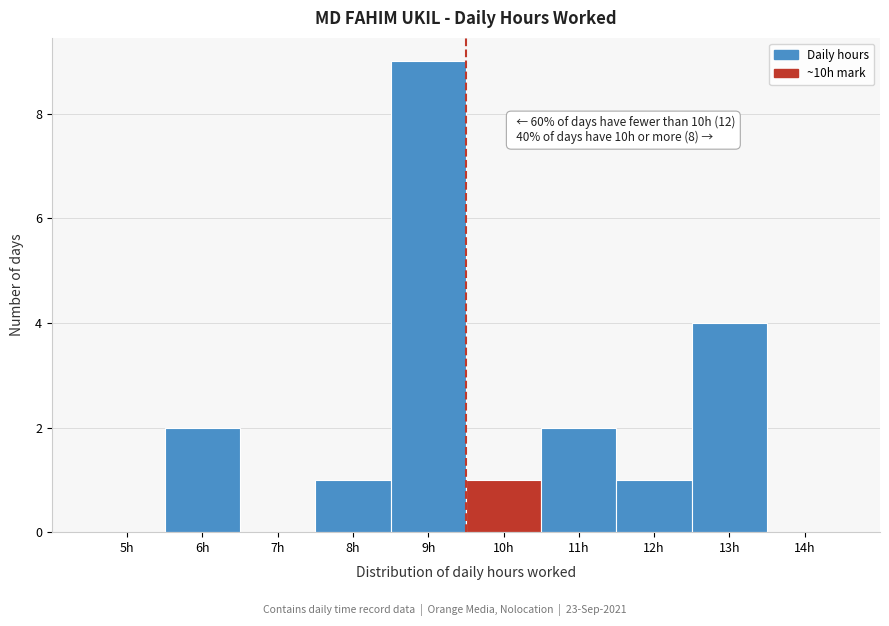

Reading left to right, what are all the values shown in this chart?

5h=0	6h=2	7h=0	8h=1	9h=9	10h=1	11h=2	12h=1	13h=4	14h=0